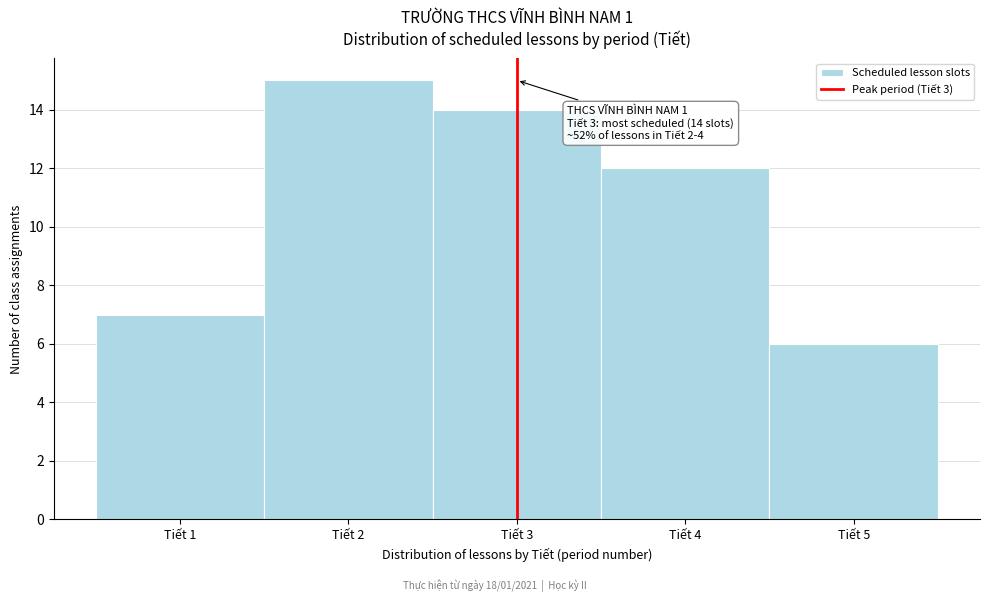

Which range on the x-axis has the tallest bar?

1.5 to 2.5